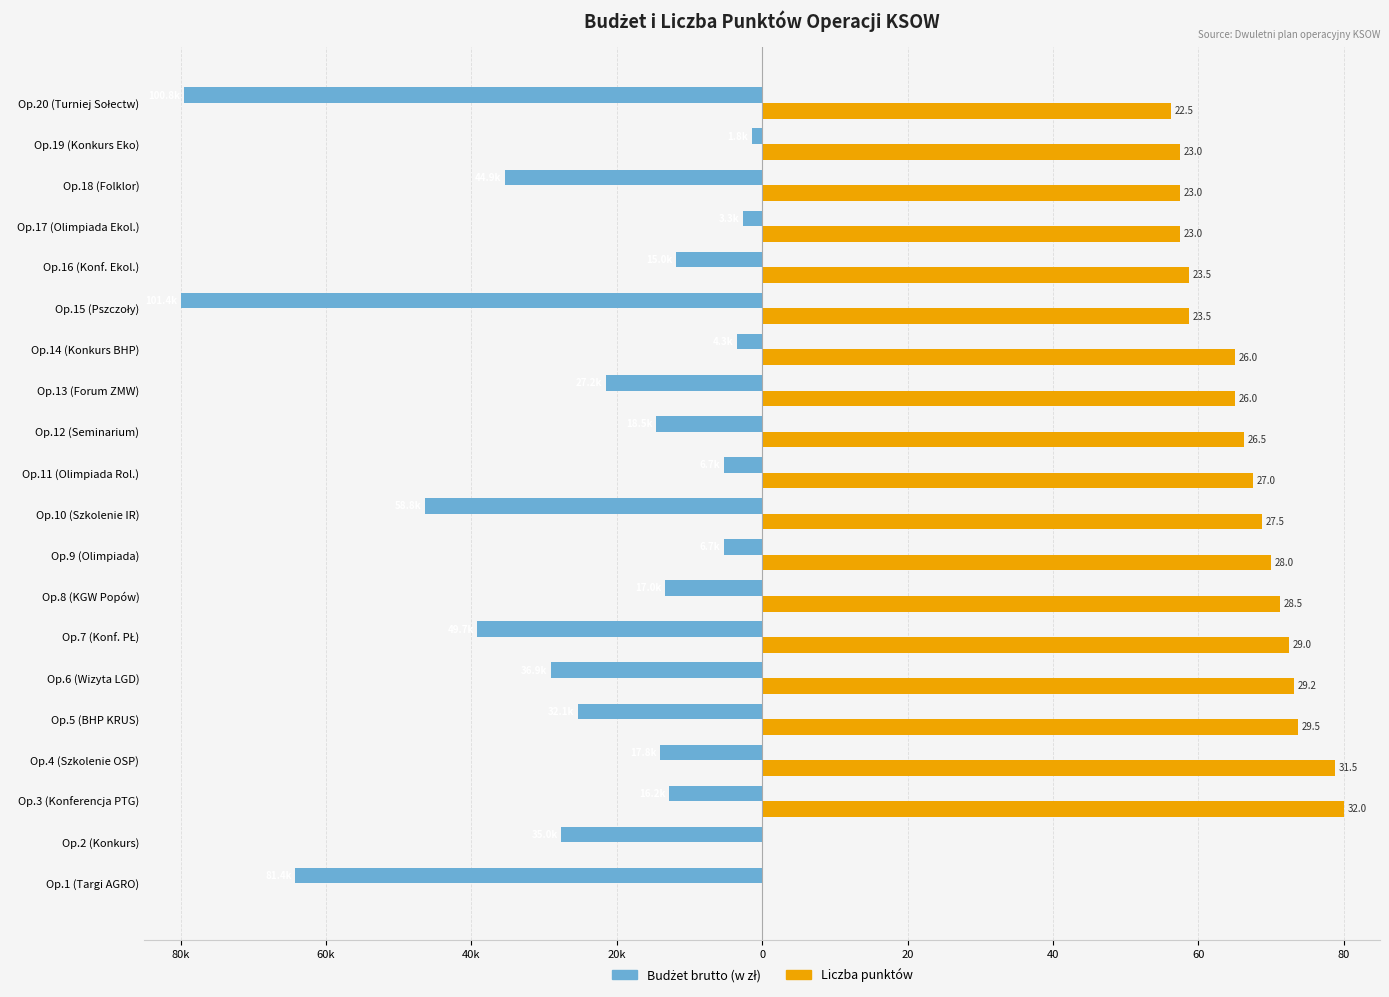

What is the sum of all Budżet brutto (w zł) values?

-532.8